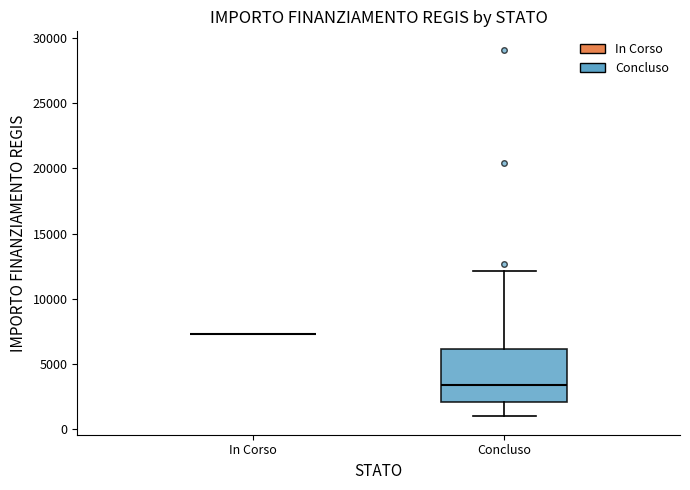

Reading left to right, read every box against the y-axis: the position of its median line, the range the box covers, and the ends of its whiskers. The values are not printed on the chart, so give them approximately, as read against the axis.

In Corso: box collapsed to a line at 7500, whiskers 7500 to 7500
Concluso: median 3500, box 2000 to 6000, whiskers 1000 to 12000